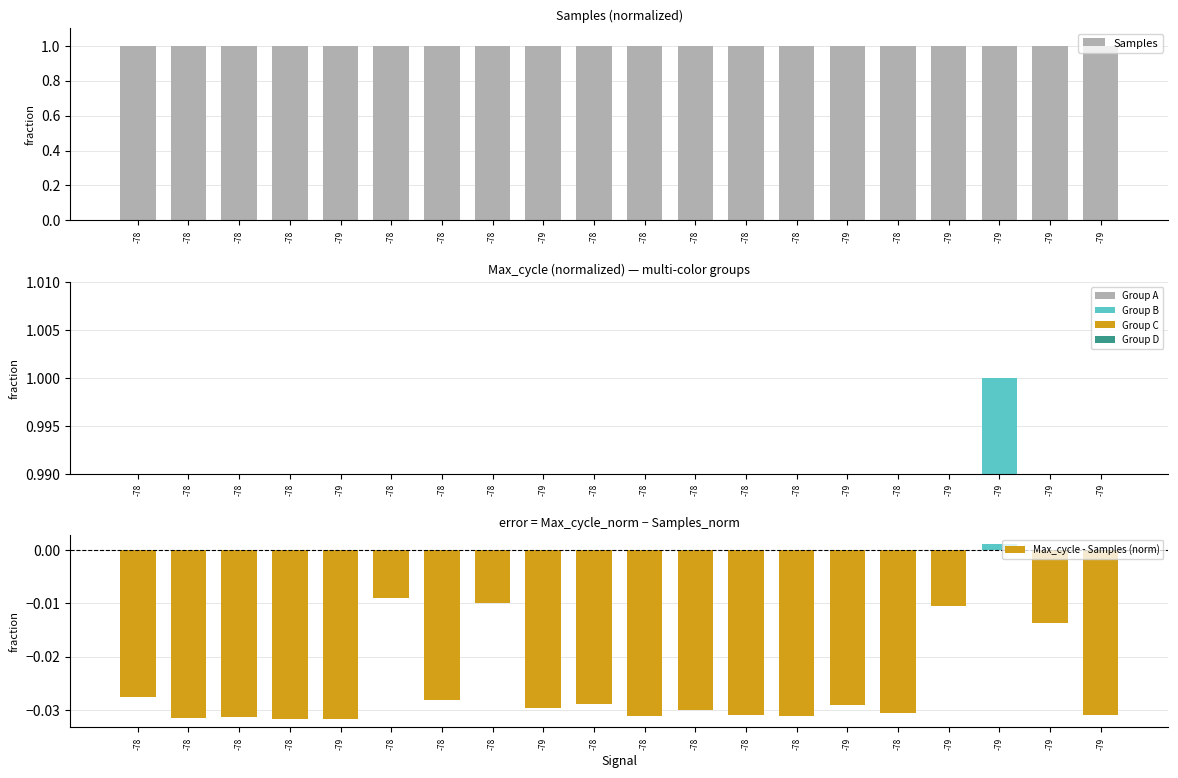

The value of Samples at -78 is 1.0. True or false?

True